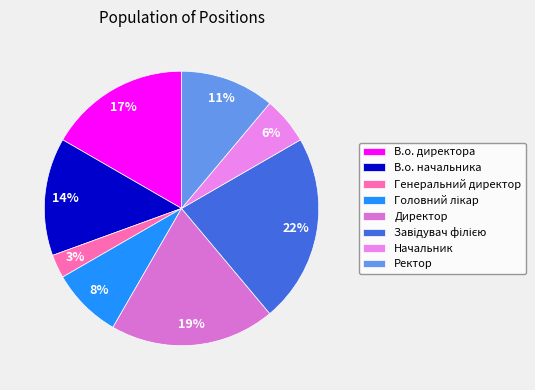

Does Завідувач філією account for over 50% of the chart?

No